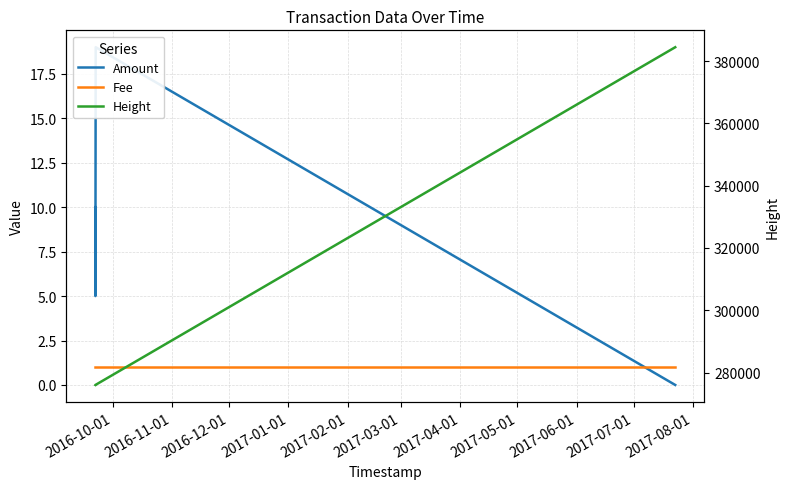

Rank the series by their maximum value, from lowest to highest.

Fee, Amount, Height